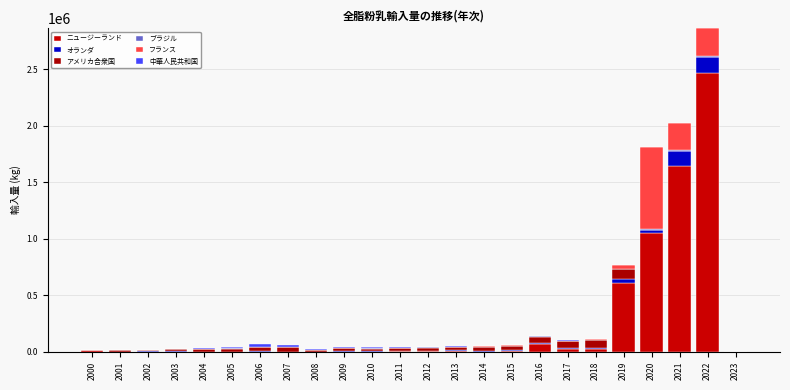

Are the bars horizontal?

No